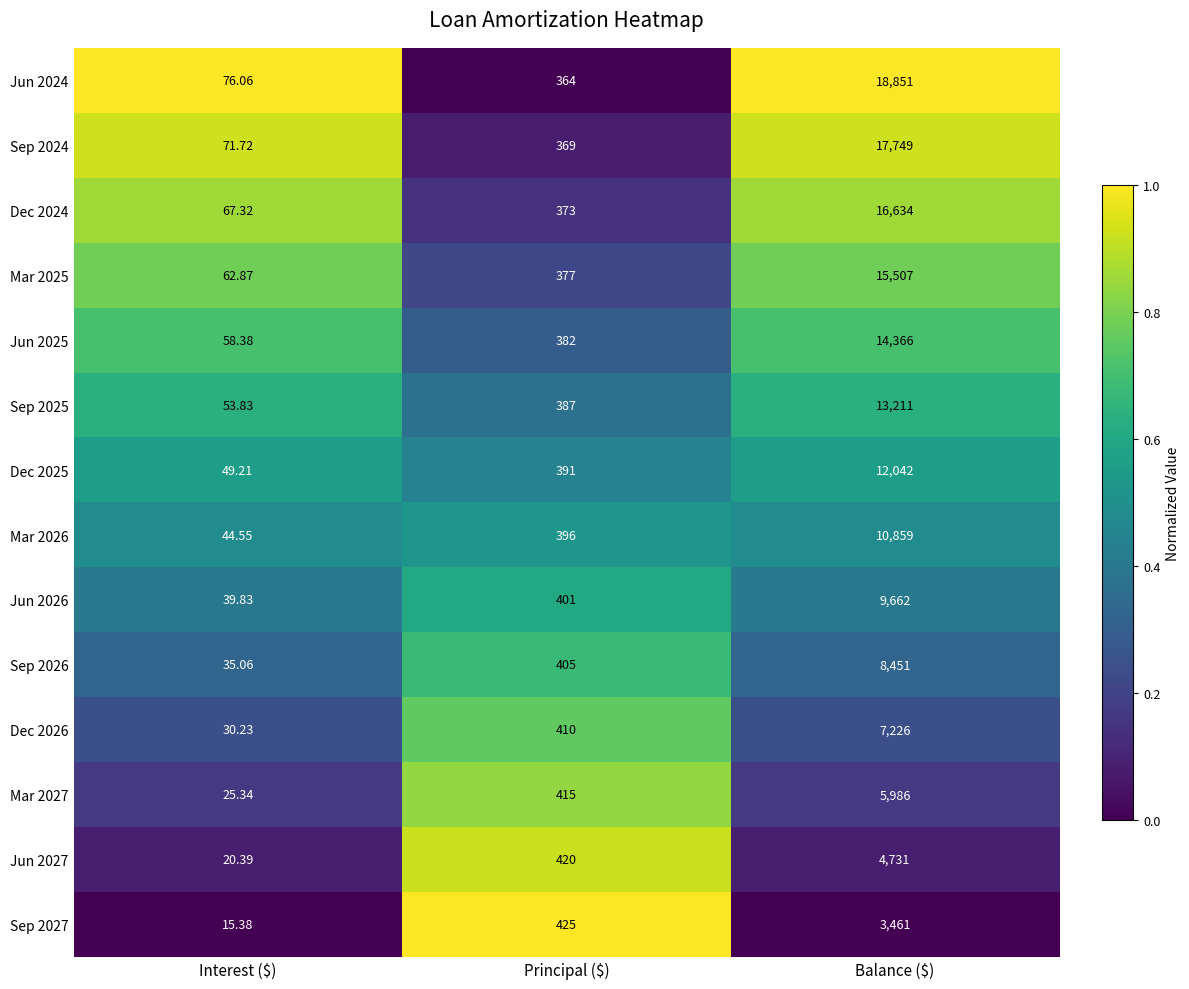

At which label does Mar 2026 reach its peak?

Balance ($)